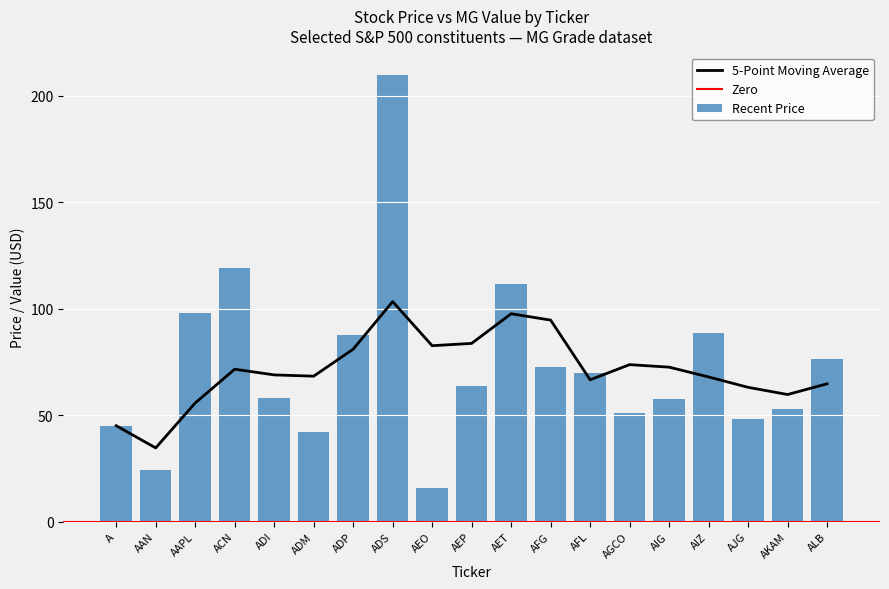

List the labels in order of value, largest first.

ADS, ACN, AET, AAPL, AIZ, ADP, ALB, AFG, AFL, AEP, ADI, AIG, AKAM, AGCO, AJG, A, ADM, AAN, AEO